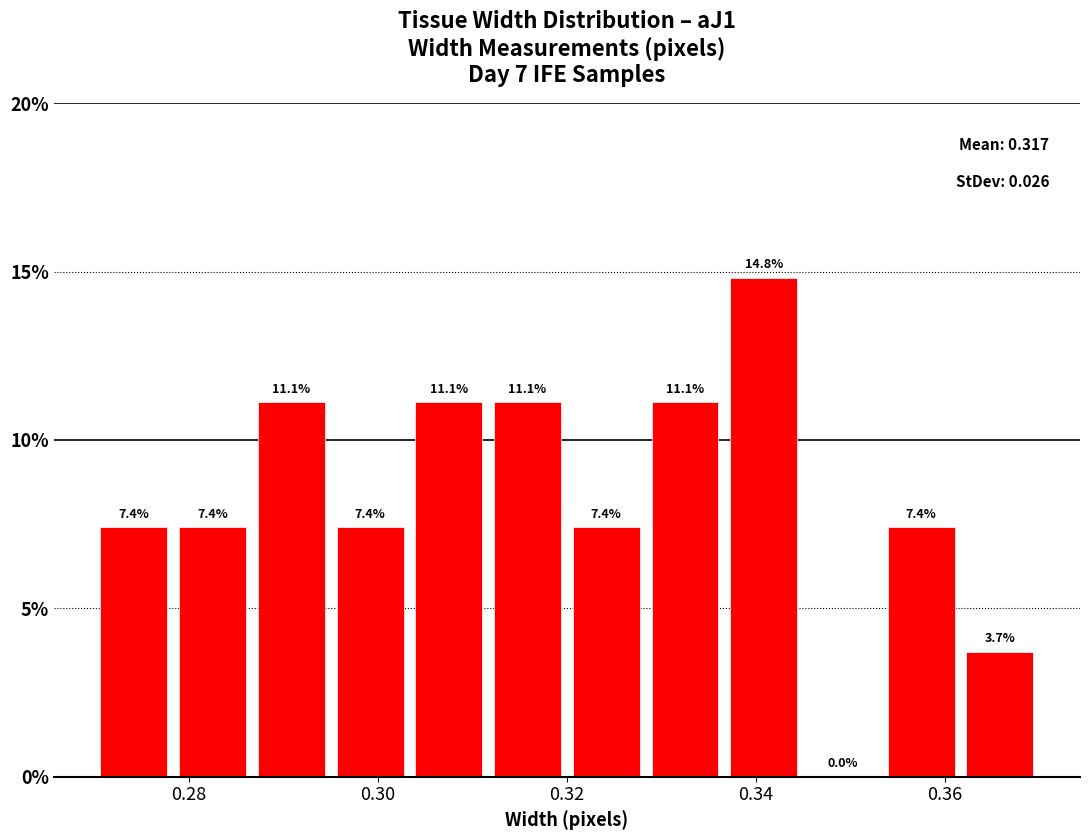

How tall is the bar that spans 0.320 to 0.328 on the x-axis? The bar edges are not printed on the chart, so give them approximately, as read against the axis.

7.4